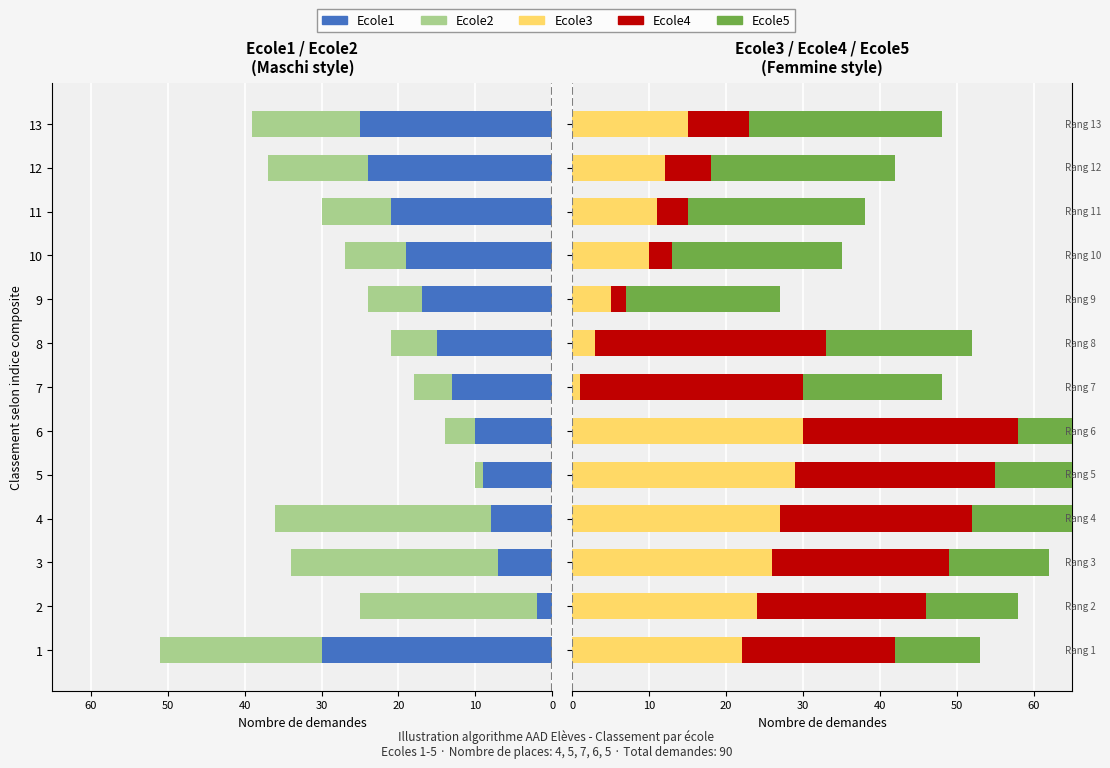

Which series has the largest total across all categories?

Ecole5